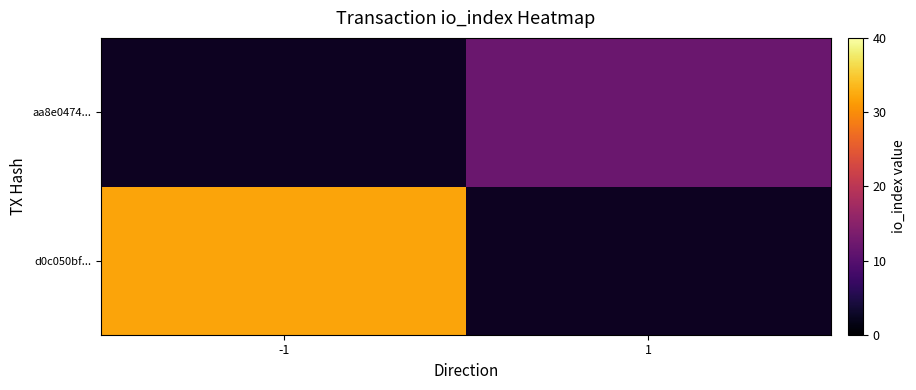

True or false: d0c050bf... has a value of 13.9 at -1.

False